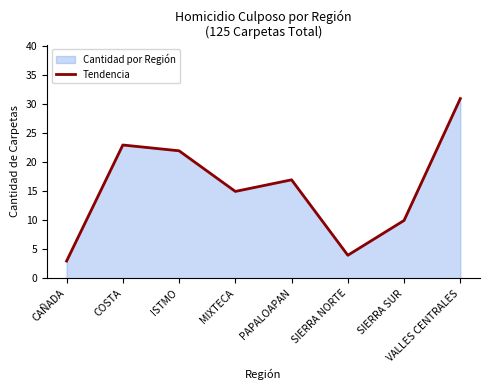

Does the chart display data point markers on the line(s)?

No